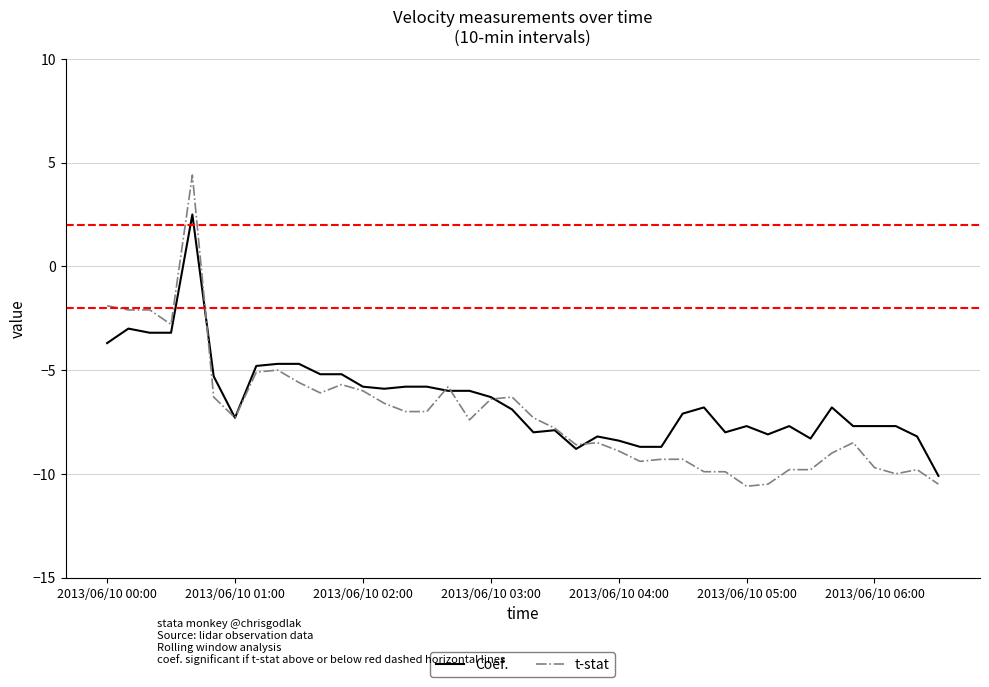

What is the minimum value shown in the chart?

-10.6